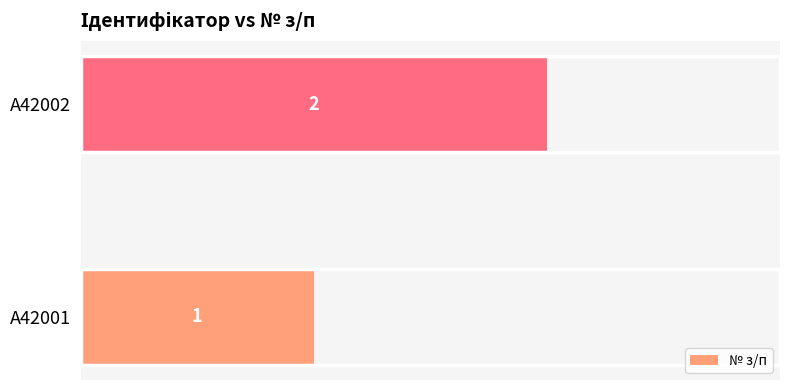

What is the maximum value shown in the chart?

2